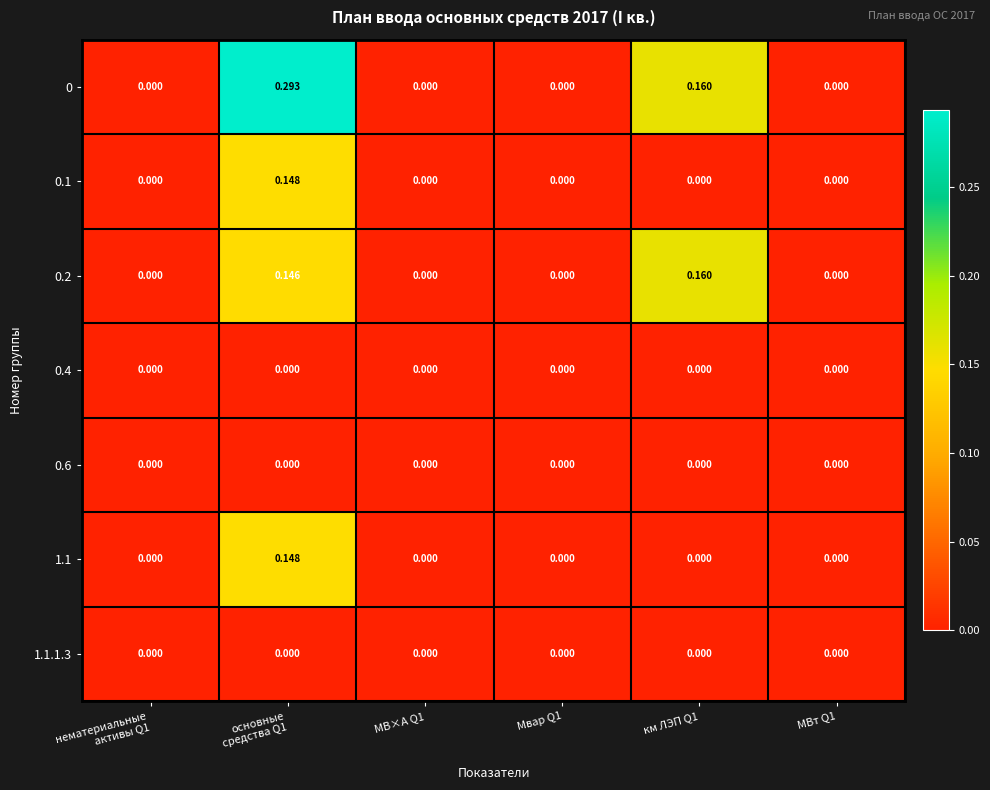

Is the value of 0 at км ЛЭП Q1 greater than the value of 0.6 at км ЛЭП Q1?

Yes